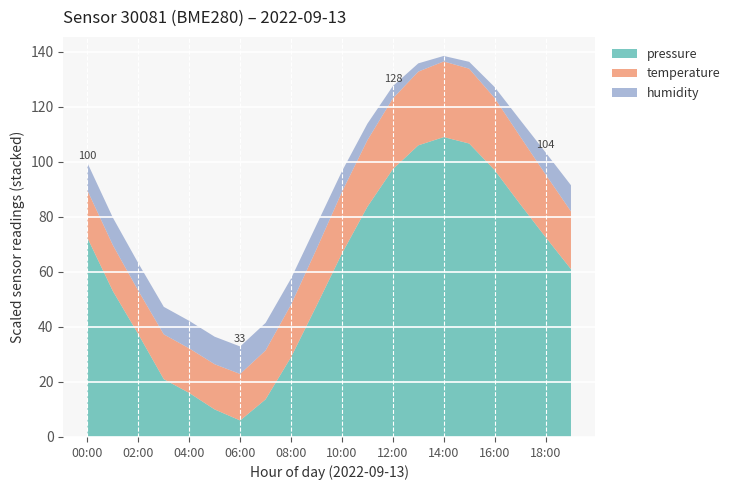

What is the highest value of the pressure series?

109.0